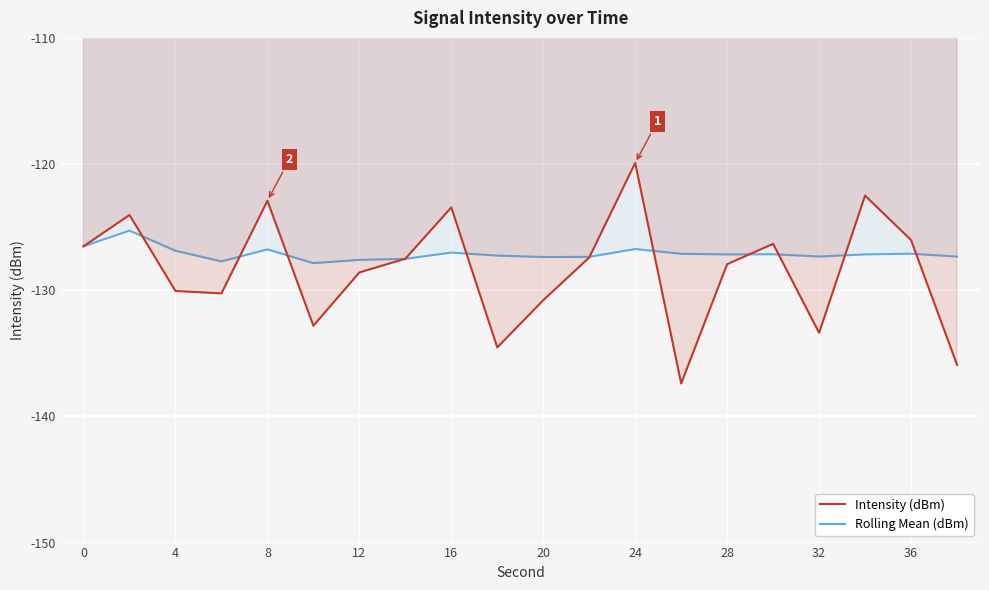

Rank the series by their average value, from lowest to highest.

Intensity (dBm), Rolling Mean (dBm)